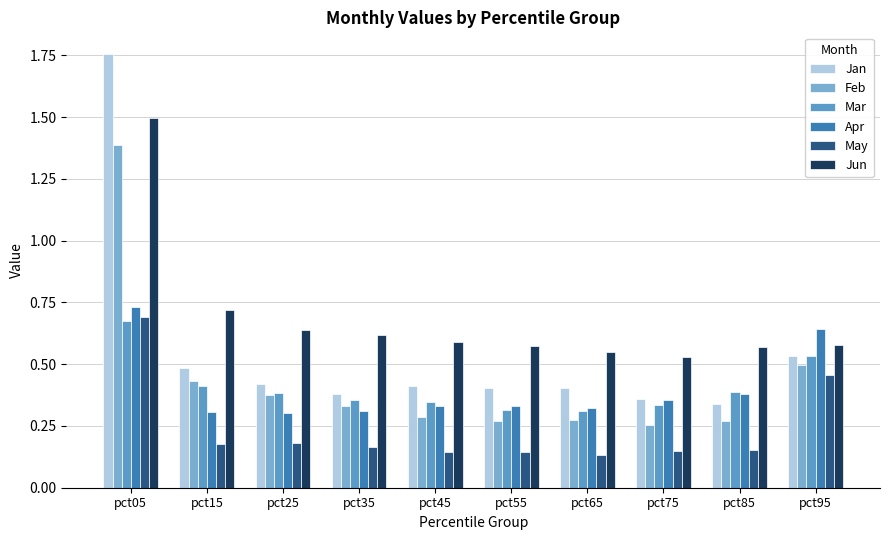

How many Jun values are between 0 and 1?

9